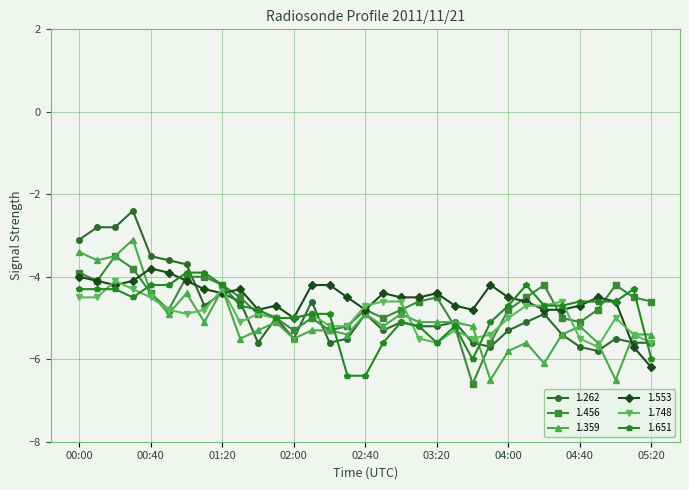

What is the value of the 1.651 point at the 21st from the left?

-5.6